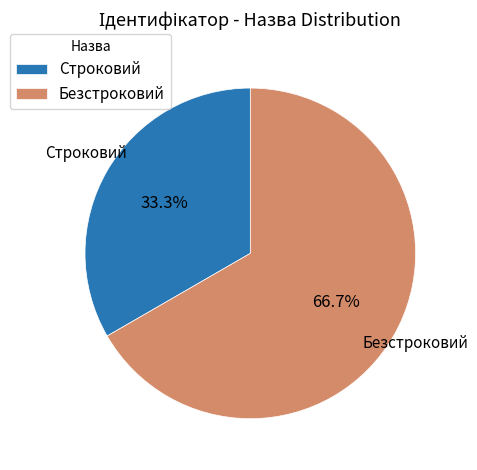

The Безстроковий slice represents 67% of the pie. True or false?

True